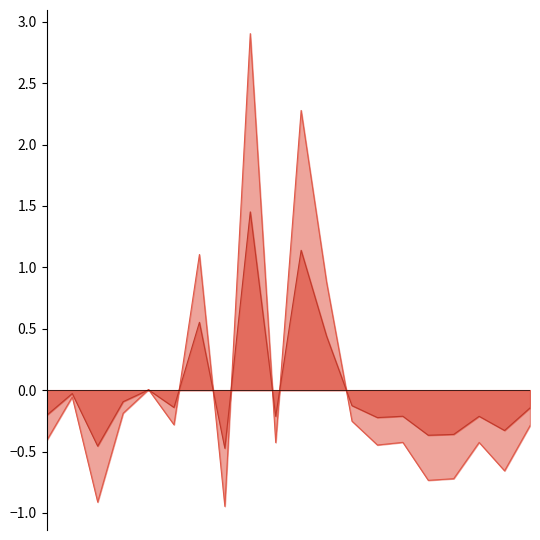

How many data points in שווי שוק line 2 are less than 0?

15